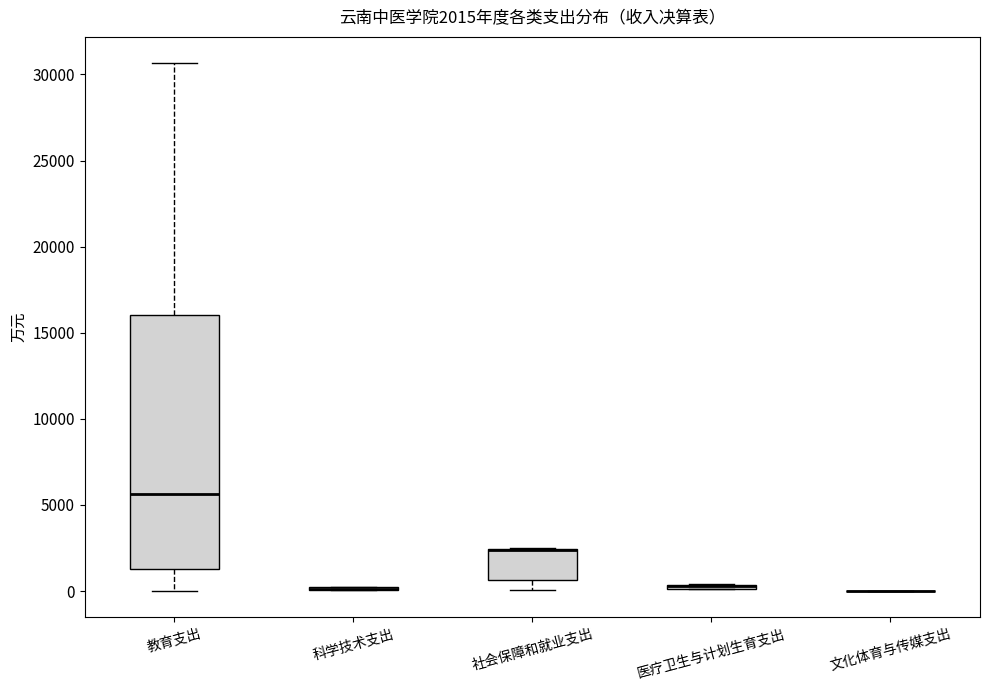

Comparing the boxes themselves (not the whiskers), which one is the tallest?

教育支出